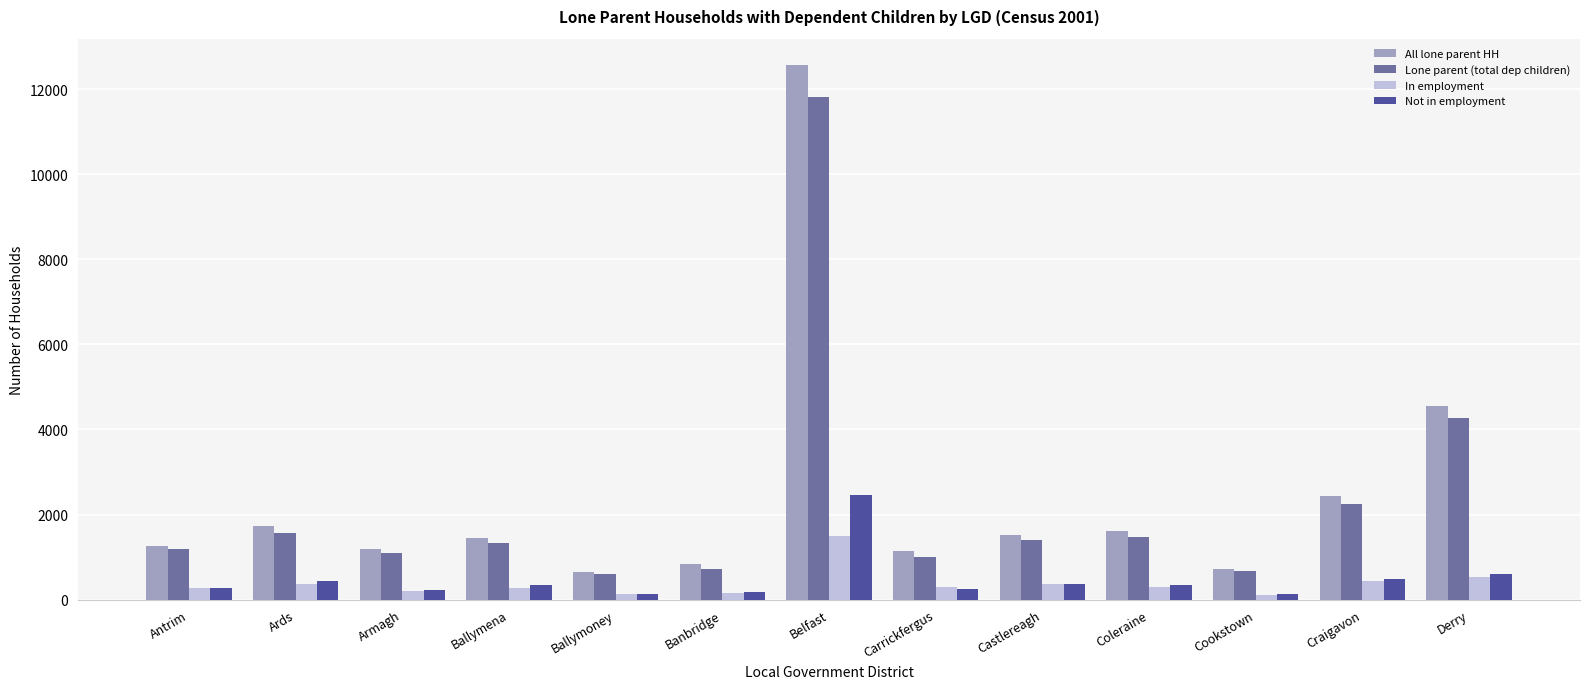

Rank the series by their maximum value, from highest to lowest.

All lone parent HH, Lone parent (total dep children), Not in employment, In employment